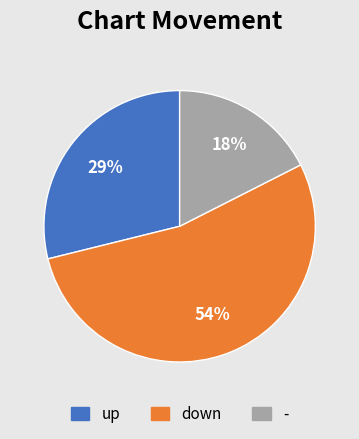

Which slice is the smallest?

-